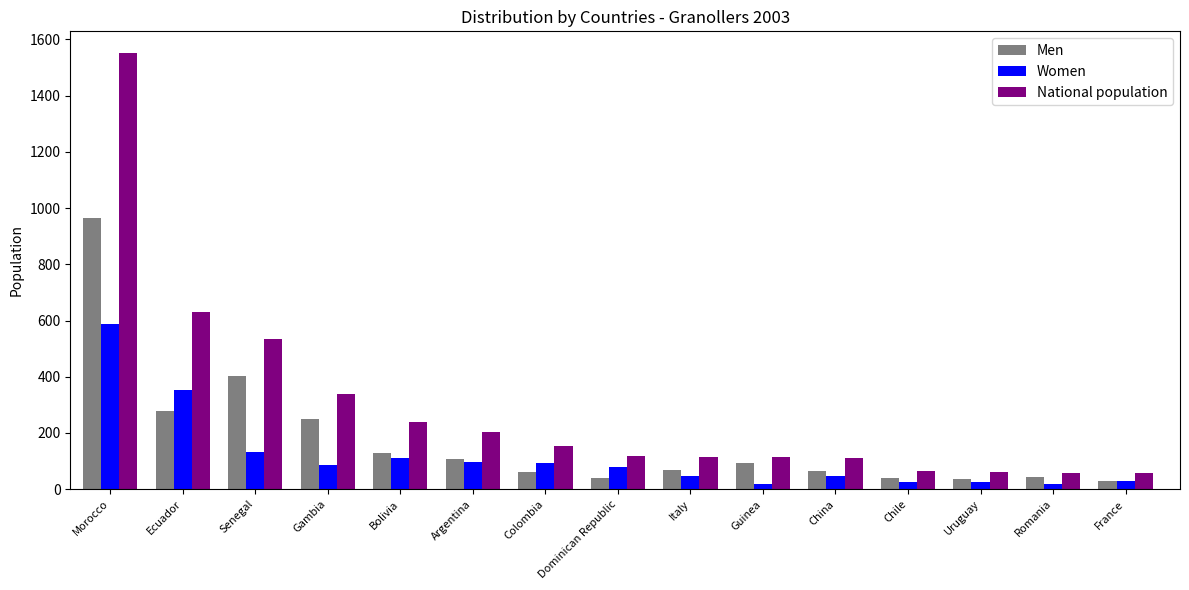

List the series in order of their peak value, highest first.

National population, Men, Women